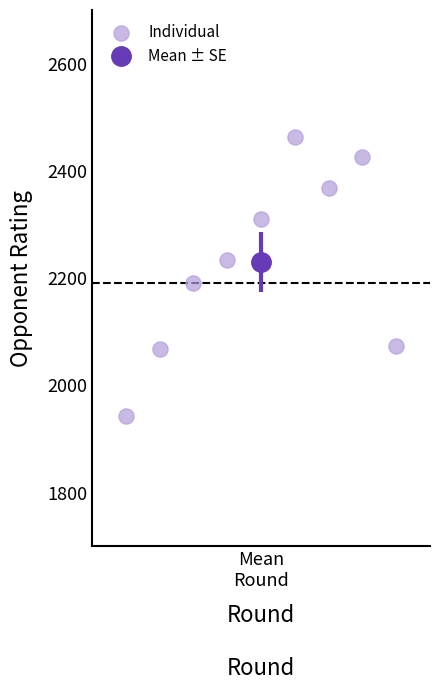

What is the range of X values (max minus min)?

8